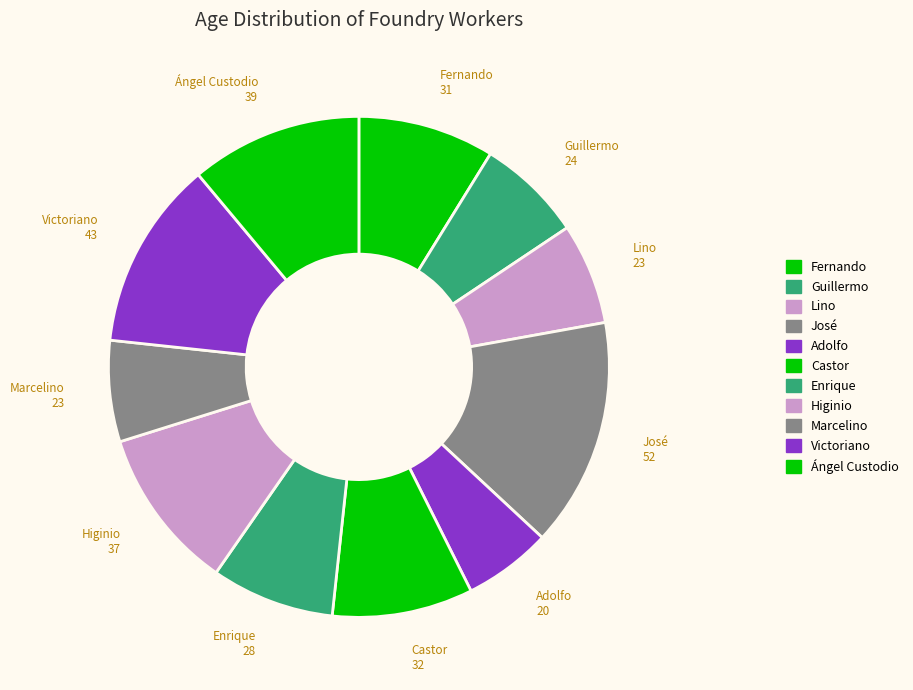

To the nearest percent, what percentage of the pie is Lino?

7%